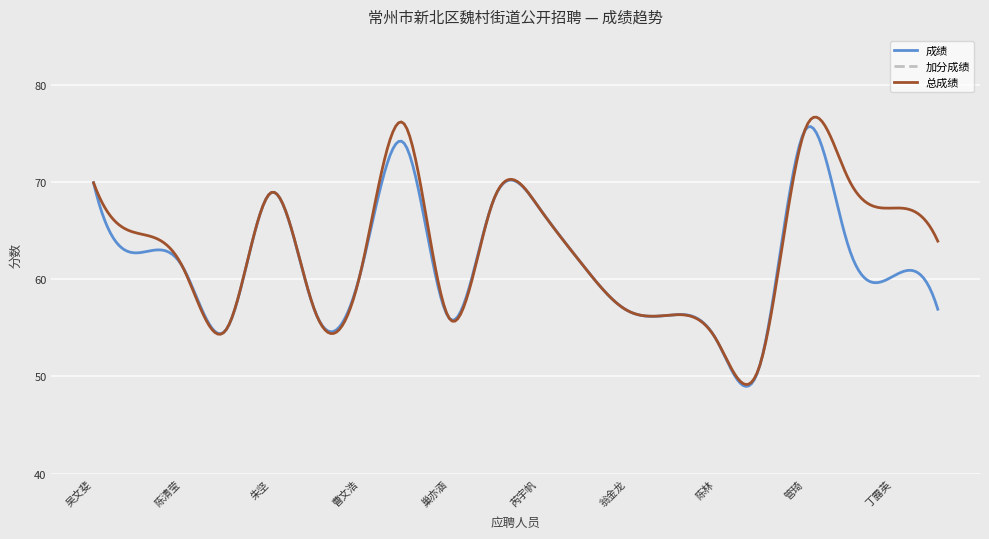

What is the maximum value for 总成绩?

76.6